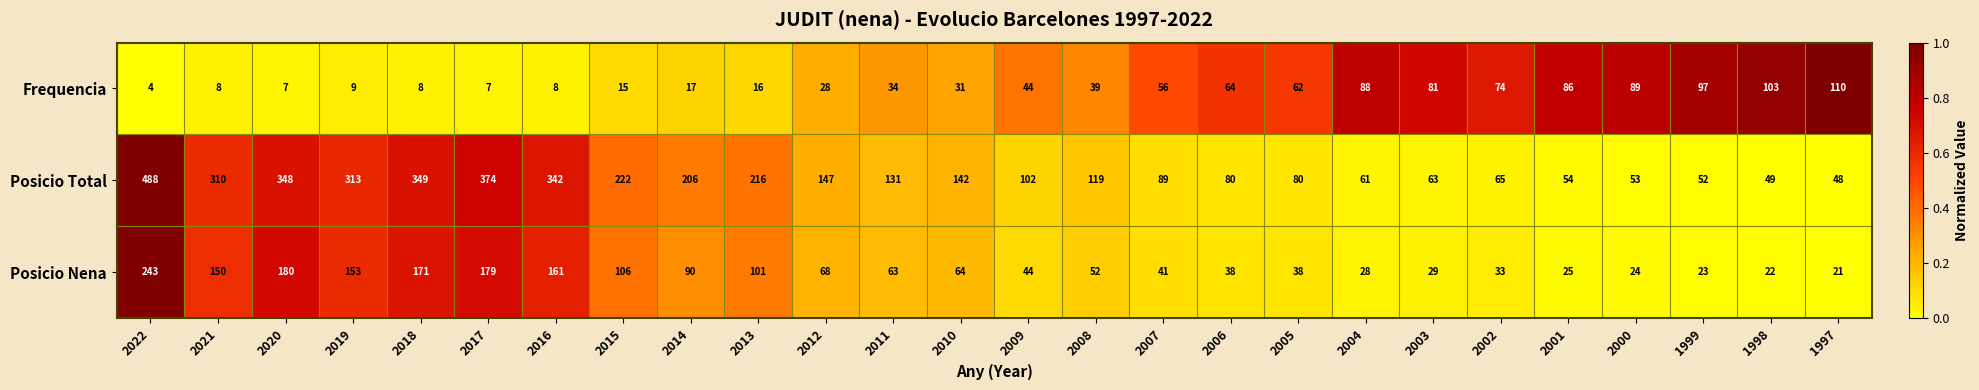

Which series has the largest range (max minus min)?

Posicio Total